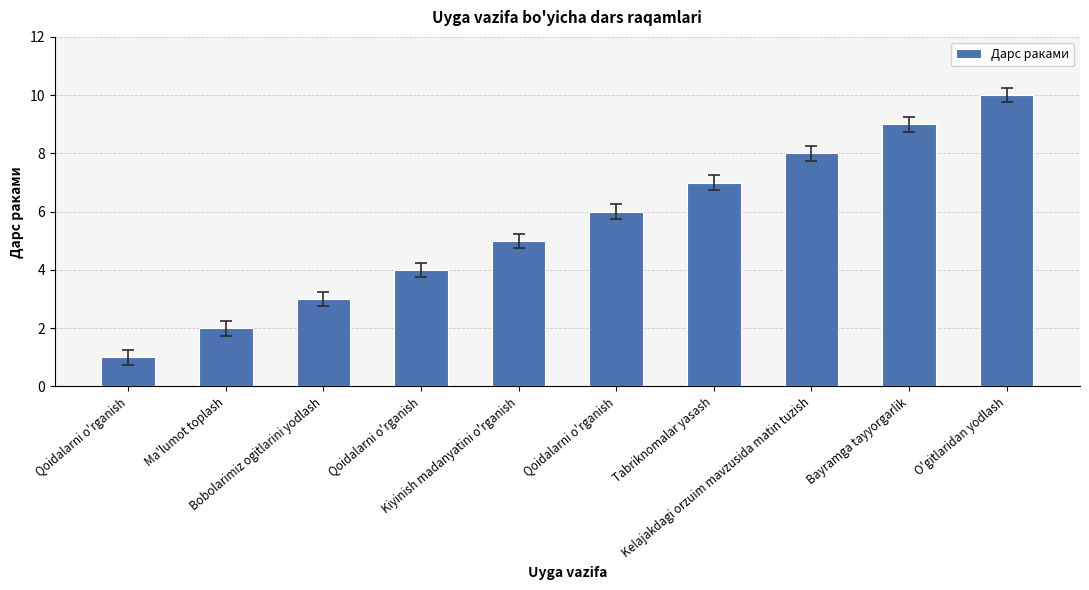

Reading left to right, extract all data points from this chart.

Qoidalarni o'rganish=1	Ma'lumot toplash=2	Bobolarimiz ogitlarini yodlash=3	Qoidalarni o'rganish=4	Kiyinish madanyatini o'rganish=5	Qoidalarni o'rganish=6	Tabriknomalar yasash=7	Kelajakdagi orzuim mavzusida matin tuzish=8	Bayramga tayyorgarlik=9	O'gitlaridan yodlash=10